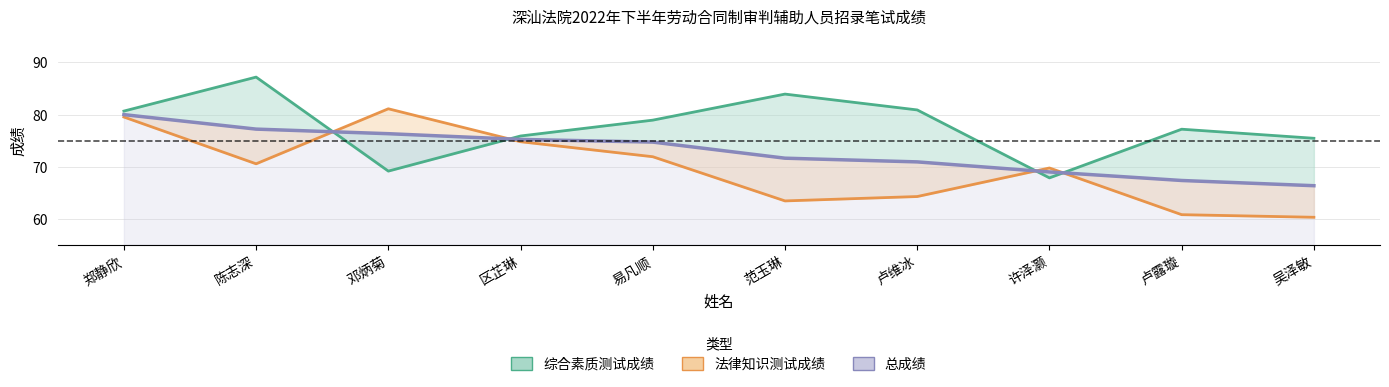

Where is the first local maximum for 综合素质测试成绩?

陈志深